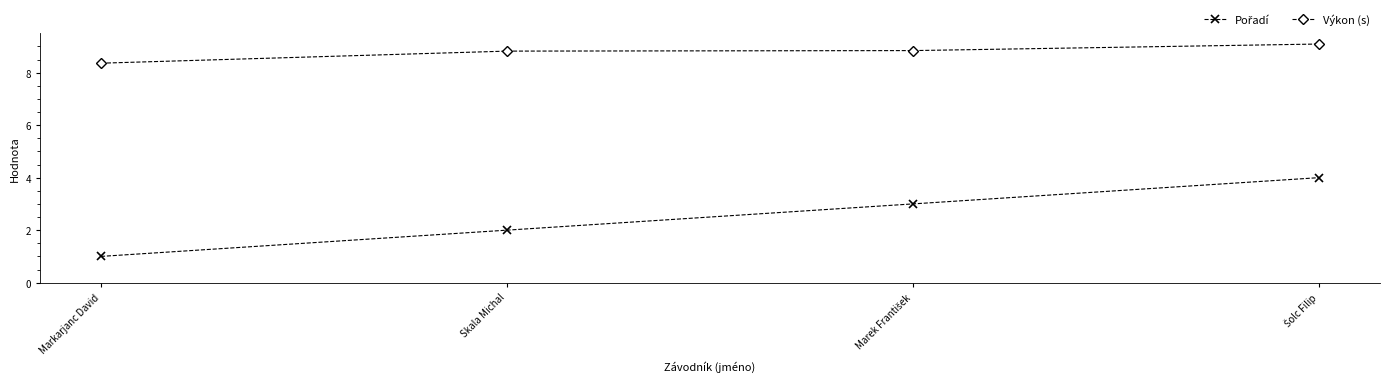

The Výkon (s) series shows 13.8 at Markarjanc David. True or false?

False